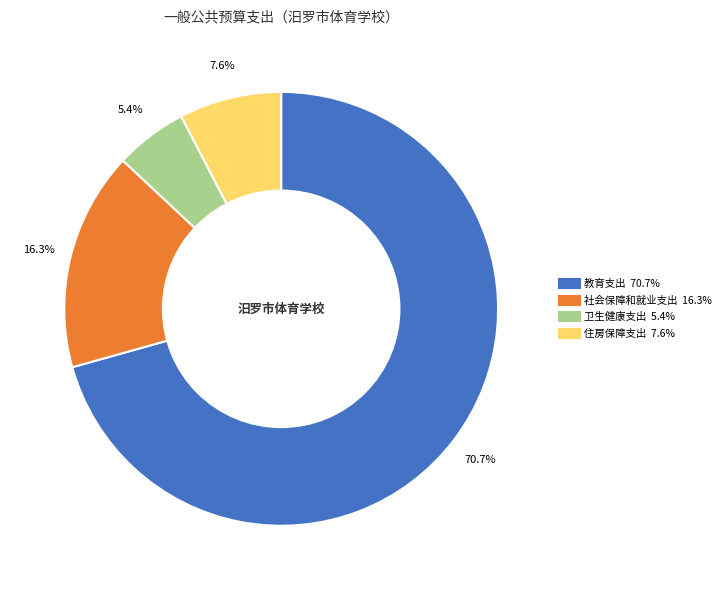

Is it true that 住房保障支出 is 8% of the pie?

True